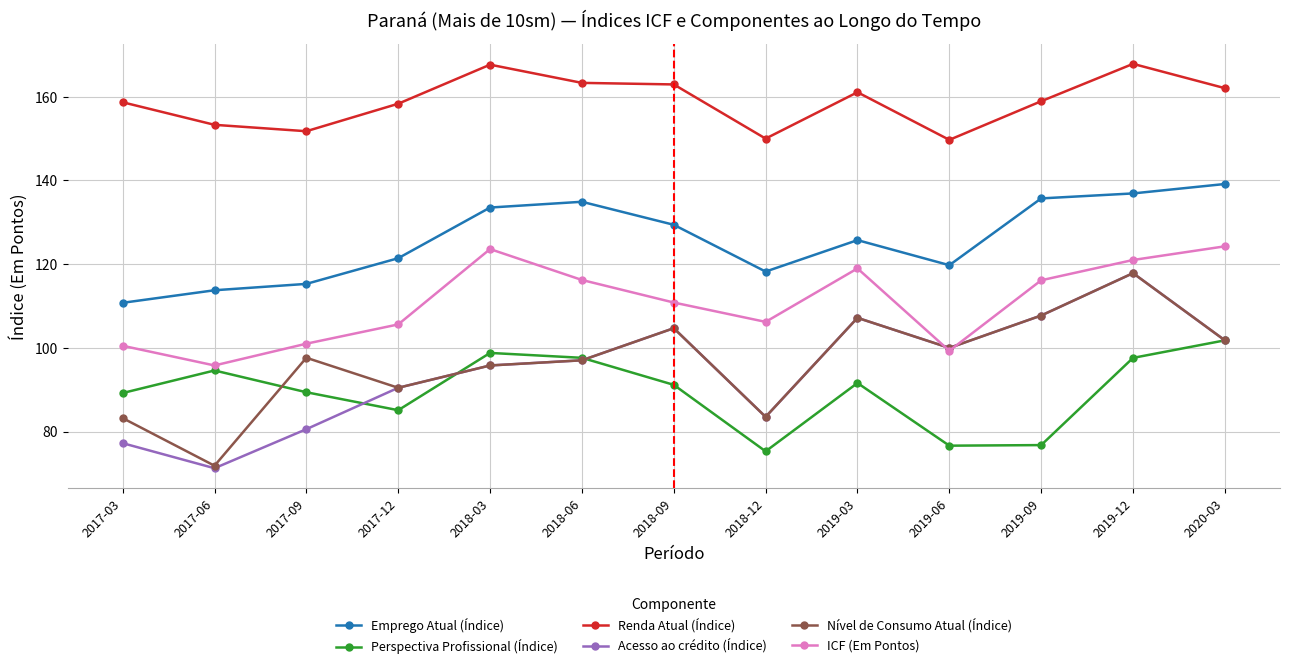

What value does the Perspectiva Profissional (Índice) series have at 2019-06?

76.6